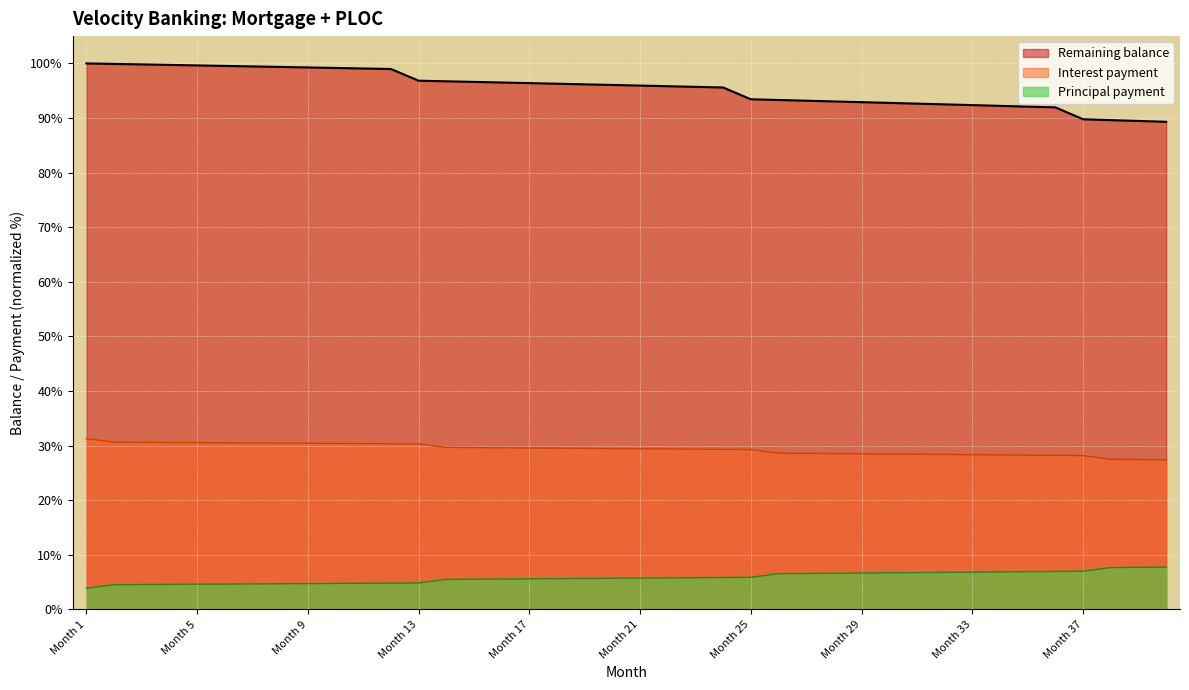

What is the total value across all series at Month 5?

134.8